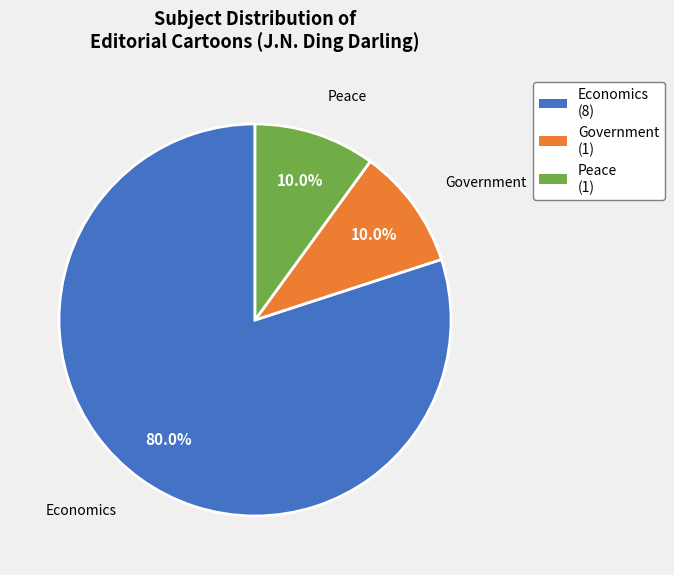

Is there any slice that represents more than half of the pie?

Yes